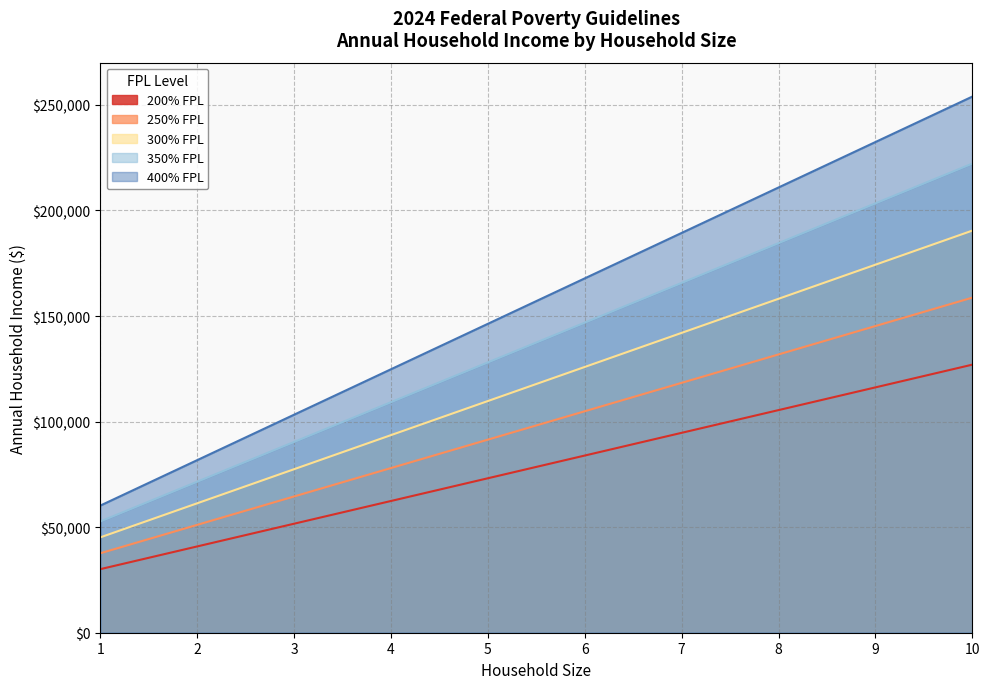

Does the chart display data point markers on the line(s)?

No